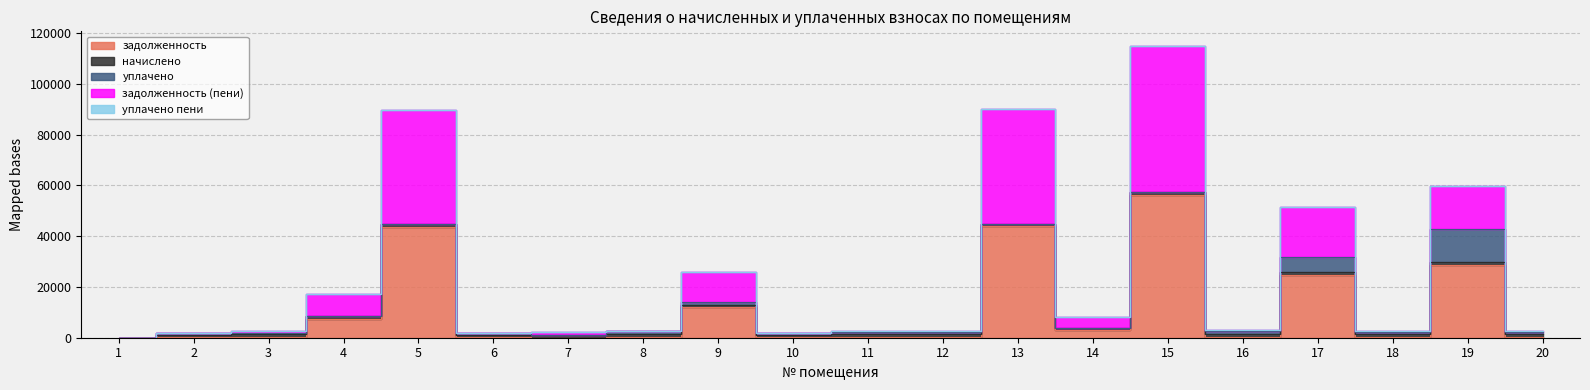

What is the total value across all series at 18?

2728.6